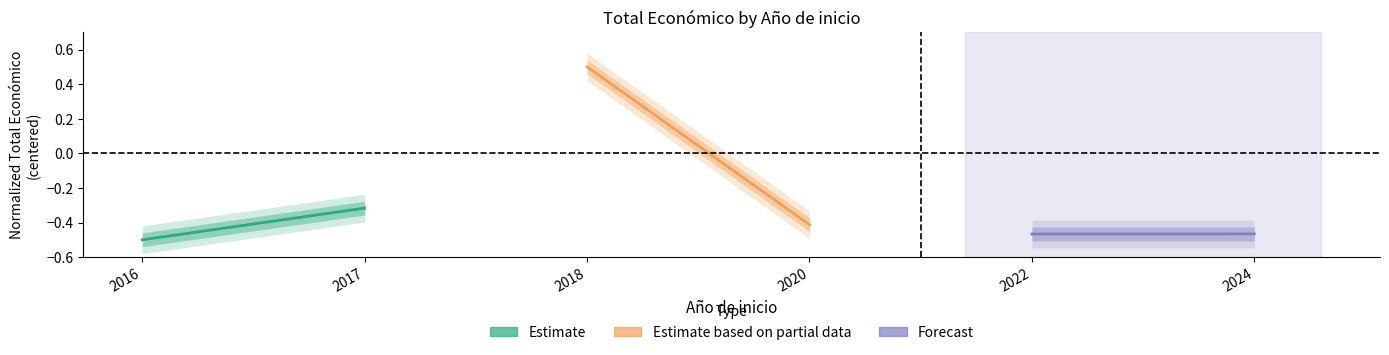

What is the average value of the Estimate series?

-0.4